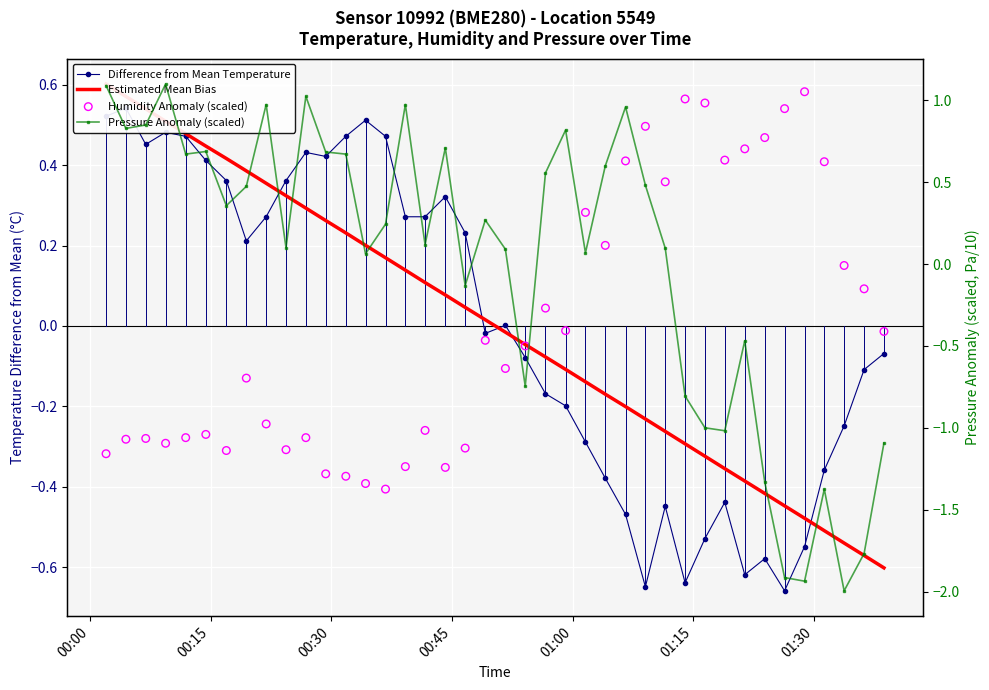

Is the value of Humidity Anomaly (scaled) at 13 greater than the value of Pressure Anomaly (scaled) at 14?

No